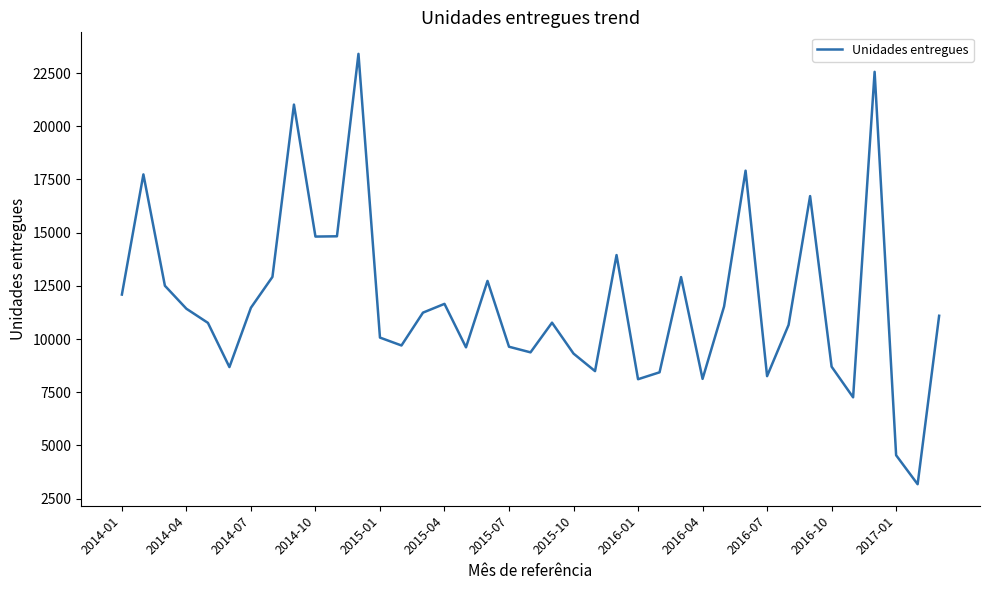

What is the maximum value shown in the chart?

23403